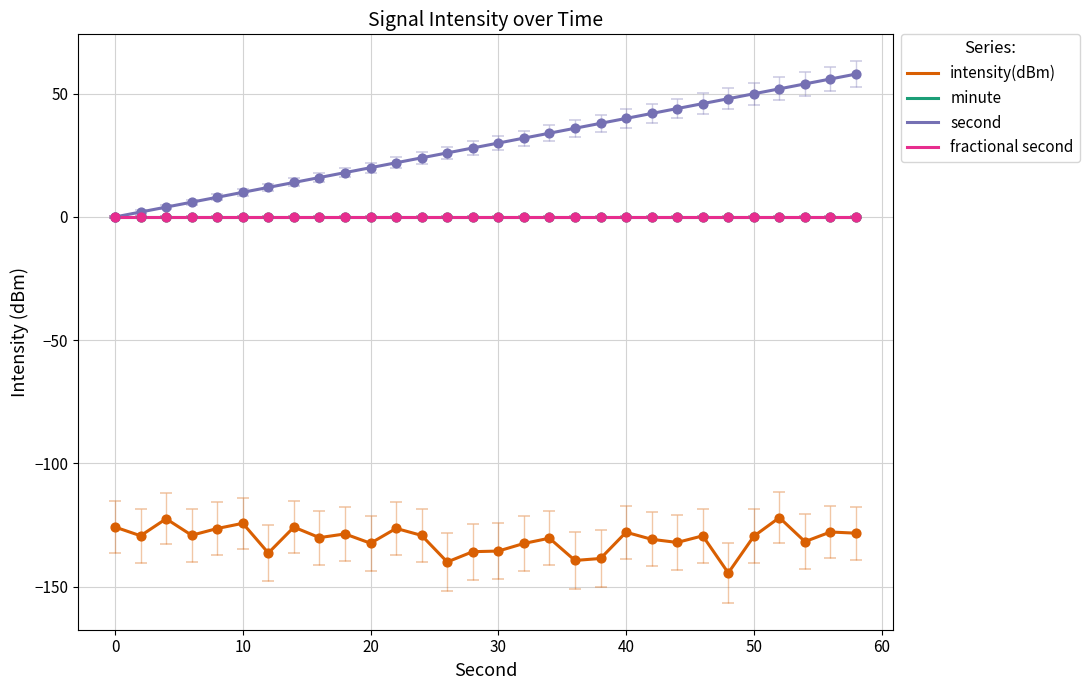

At how many categories does at least one series exceed 38?

10